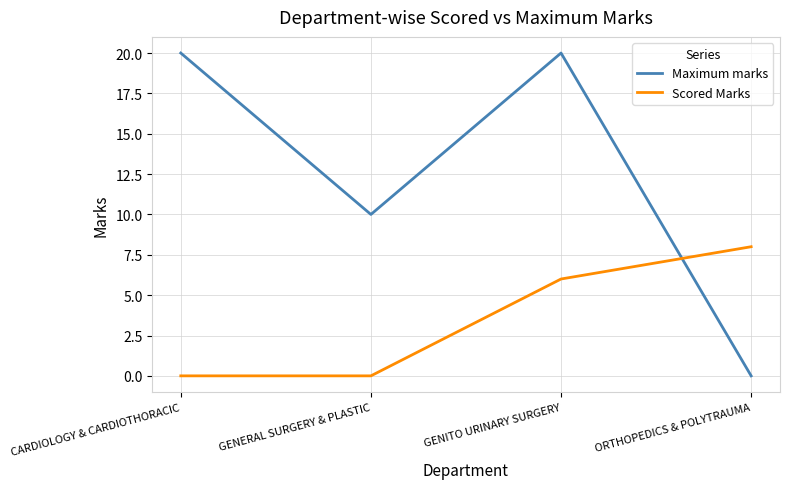

What position from the right is GENERAL SURGERY & PLASTIC?

3